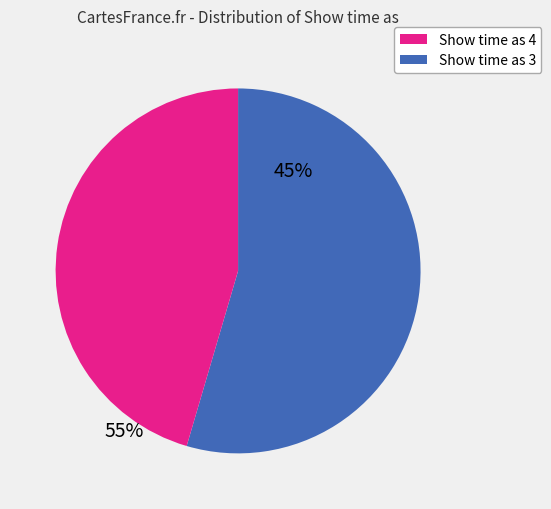

Rank the categories by value from highest to lowest.

Show time as 4, Show time as 3